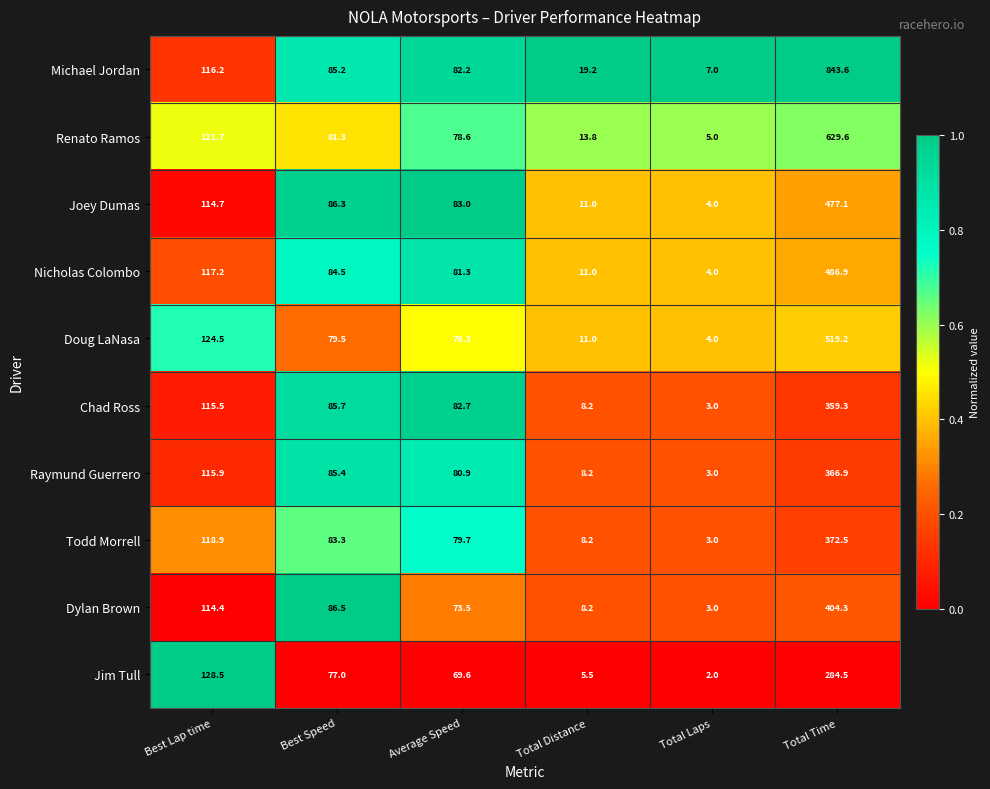

Which series changed the most between Best Lap time and Best Speed?

Jim Tull